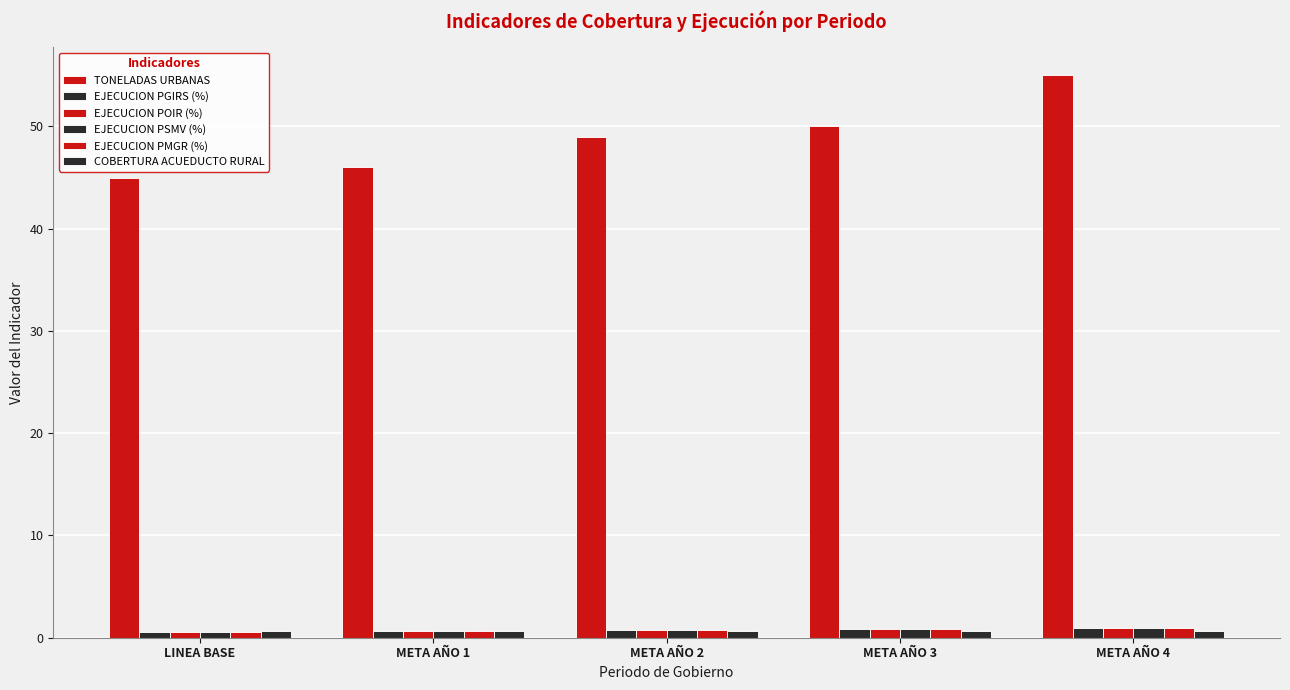

Which label corresponds to the smallest value in the chart?

LINEA BASE